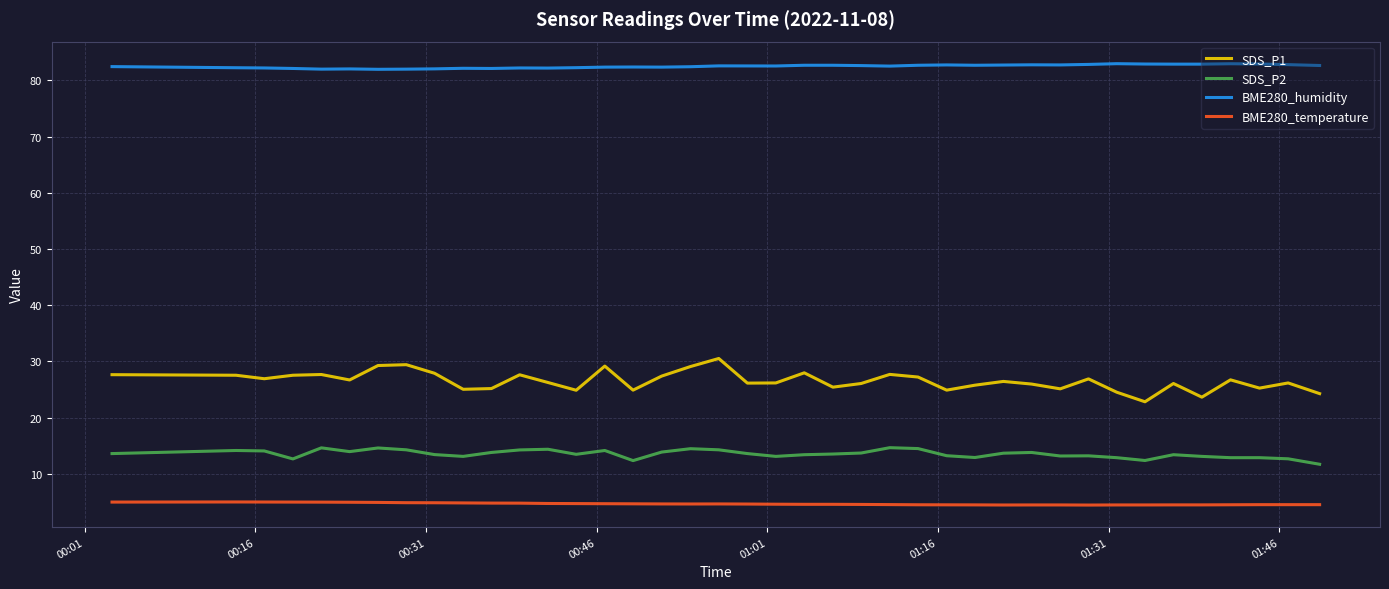

Does the chart display data point markers on the line(s)?

No